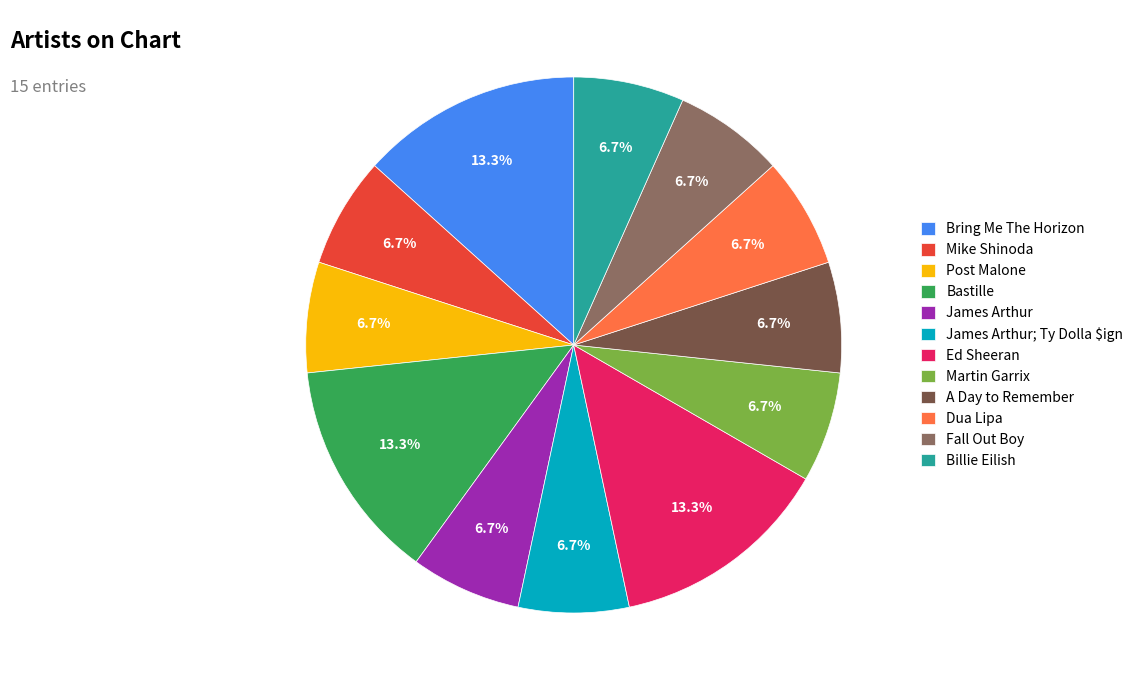

To the nearest percent, what percentage of the pie is Post Malone?

7%